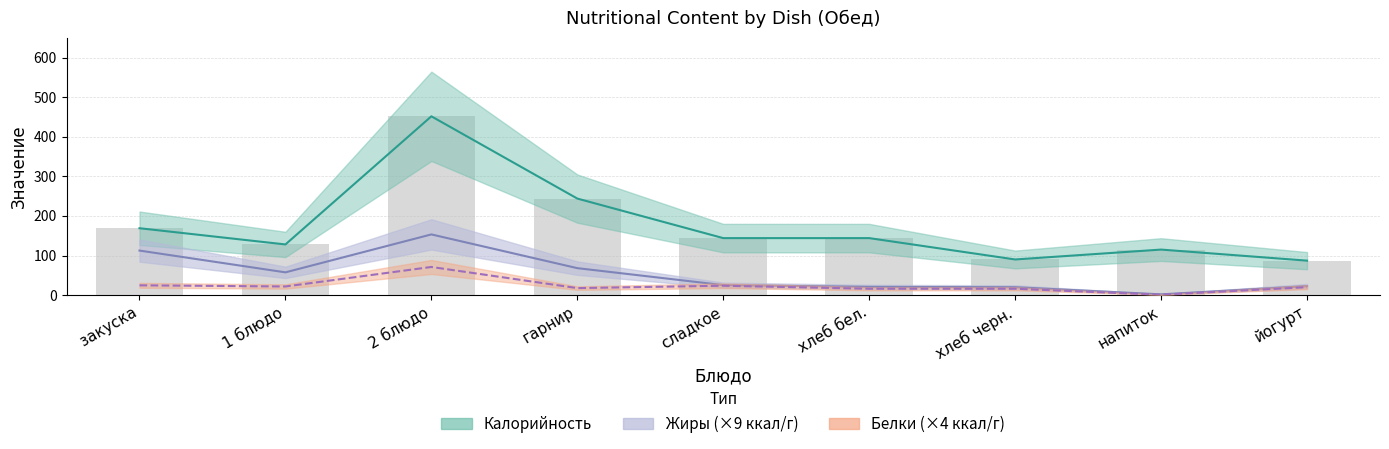

Are the bars horizontal?

No